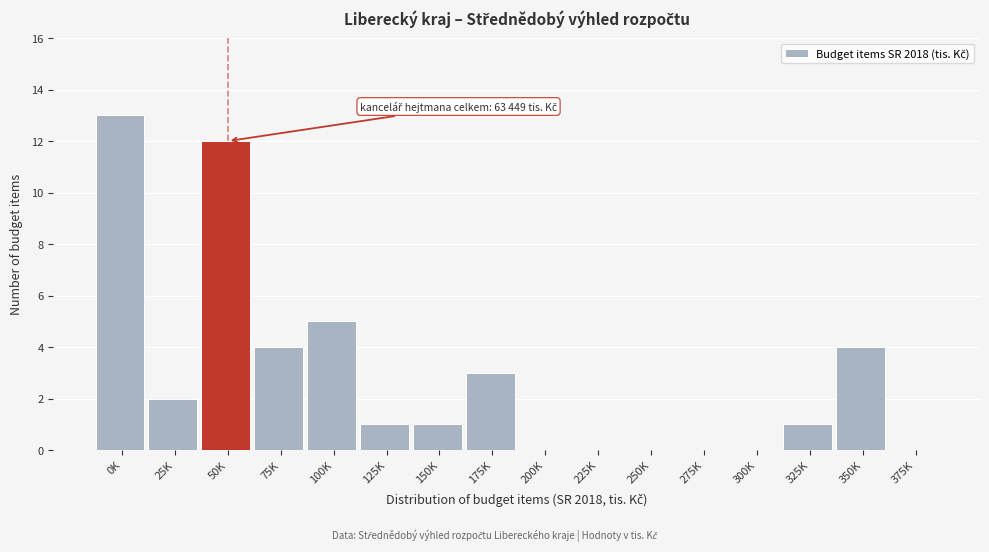

Reading left to right, transcribe all the data shown in this chart.

0K=13	25K=2	50K=12	75K=4	100K=5	125K=1	150K=1	175K=3	200K=0	225K=0	250K=0	275K=0	300K=0	325K=1	350K=4	375K=0